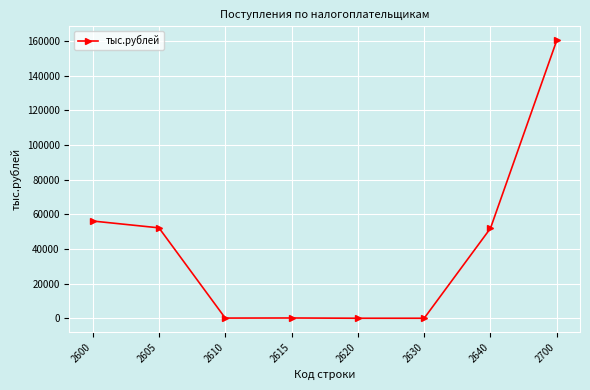

Which has a higher value, 2605 or 2620?

2605